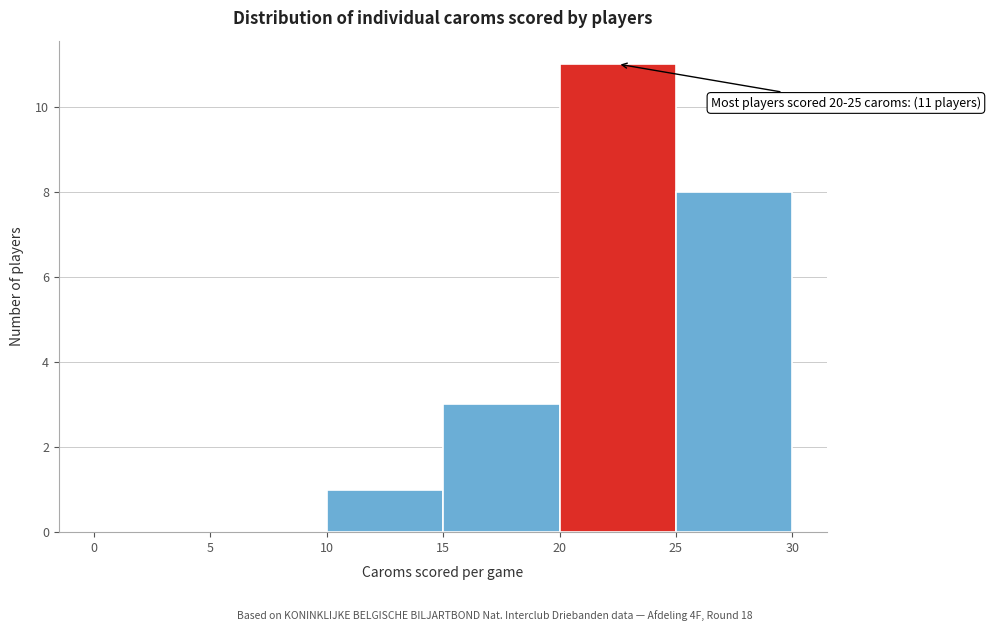

Which range on the x-axis has the tallest bar?

20 to 25